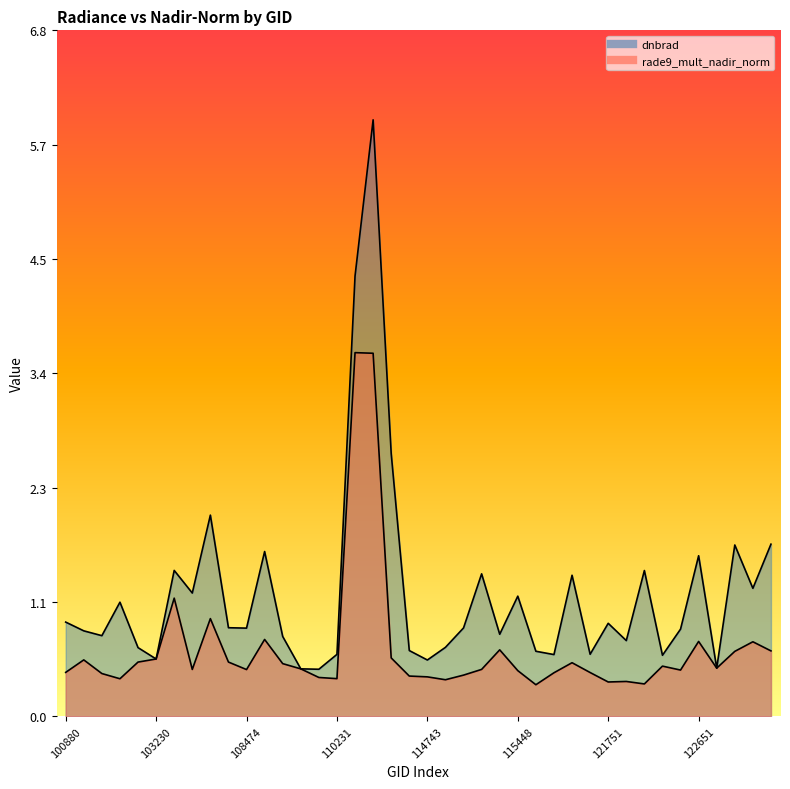

True or false: rade9_mult_nadir_norm and dnbrad intersect in this chart.

False